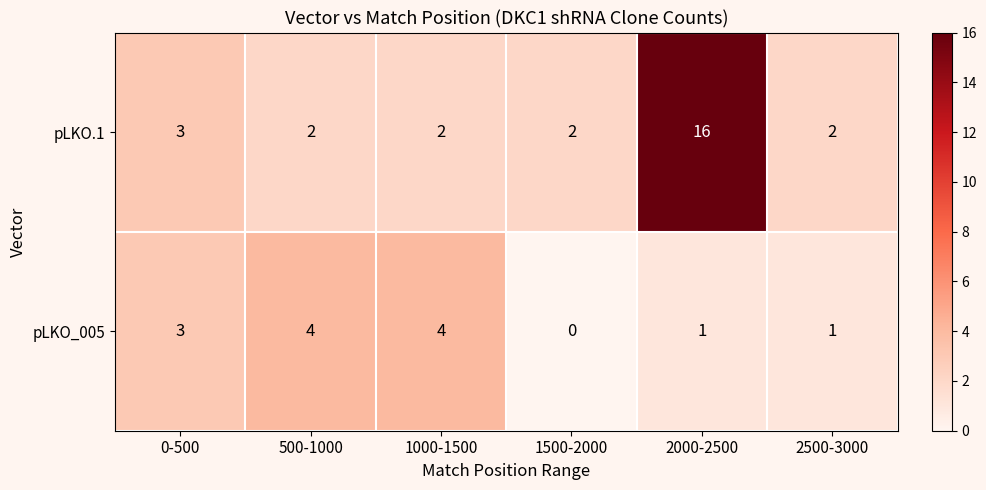

At which category does the chart reach its peak across all series?

2000-2500